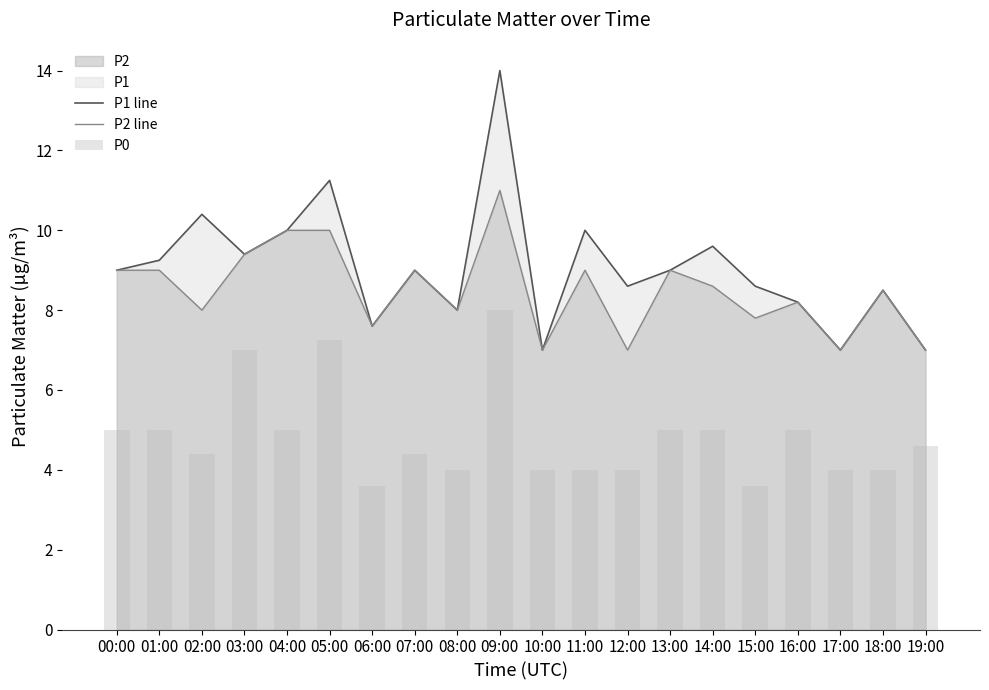

Reading left to right, transcribe all the data shown in this chart.

P1 line: 00:00=9.0	01:00=9.2	02:00=10.4	03:00=9.4	04:00=10.0	05:00=11.2	06:00=7.6	07:00=9.0	08:00=8.0	09:00=14.0	10:00=7.0	11:00=10.0	12:00=8.6	13:00=9.0	14:00=9.6	15:00=8.6	16:00=8.2	17:00=7.0	18:00=8.5	19:00=7.0
P2 line: 00:00=9.0	01:00=9.0	02:00=8.0	03:00=9.4	04:00=10.0	05:00=10.0	06:00=7.6	07:00=9.0	08:00=8.0	09:00=11.0	10:00=7.0	11:00=9.0	12:00=7.0	13:00=9.0	14:00=8.6	15:00=7.8	16:00=8.2	17:00=7.0	18:00=8.5	19:00=7.0
P0: 00:00=5.0	01:00=5.0	02:00=4.4	03:00=7.0	04:00=5.0	05:00=7.2	06:00=3.6	07:00=4.4	08:00=4.0	09:00=8.0	10:00=4.0	11:00=4.0	12:00=4.0	13:00=5.0	14:00=5.0	15:00=3.6	16:00=5.0	17:00=4.0	18:00=4.0	19:00=4.6